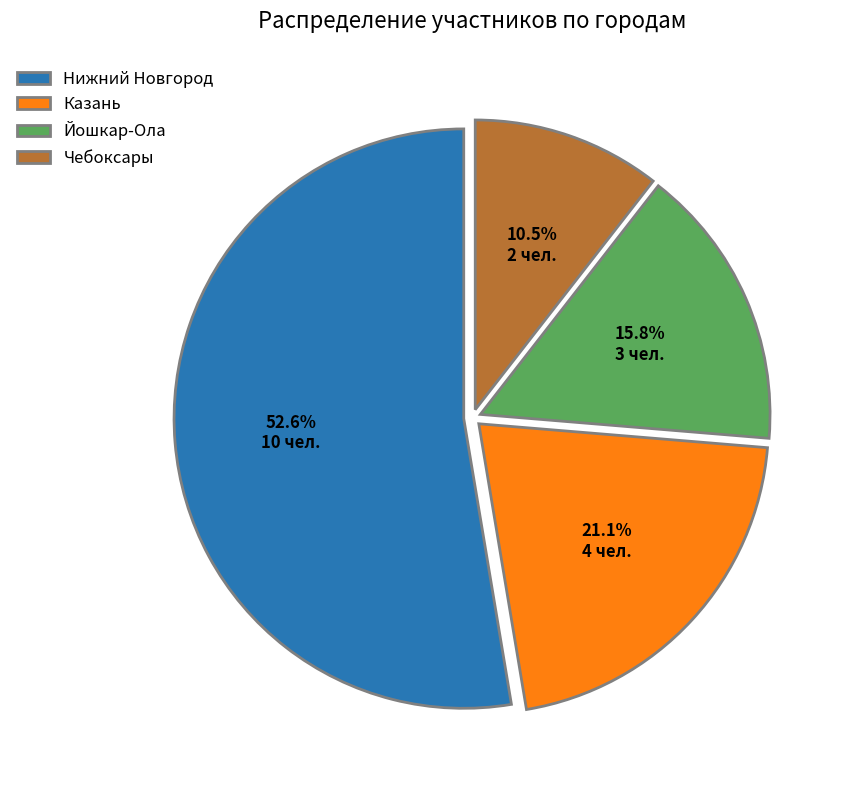

Rank the categories by value from highest to lowest.

Нижний Новгород, Казань, Йошкар-Ола, Чебоксары